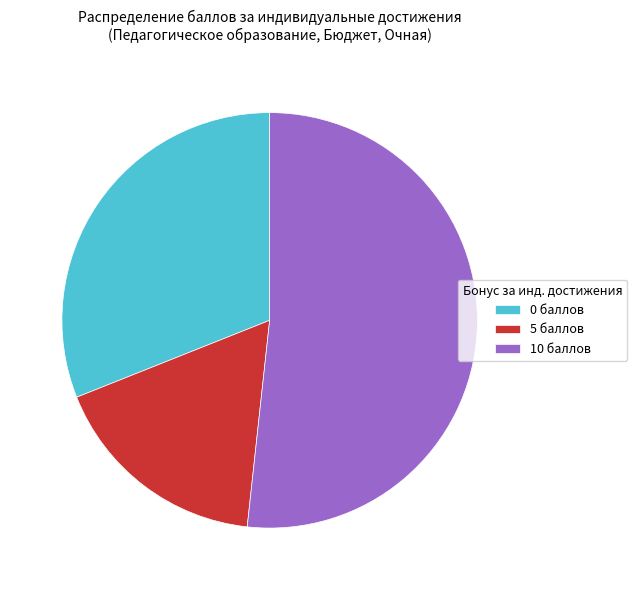

Which has a higher value, 5 баллов or 10 баллов?

10 баллов